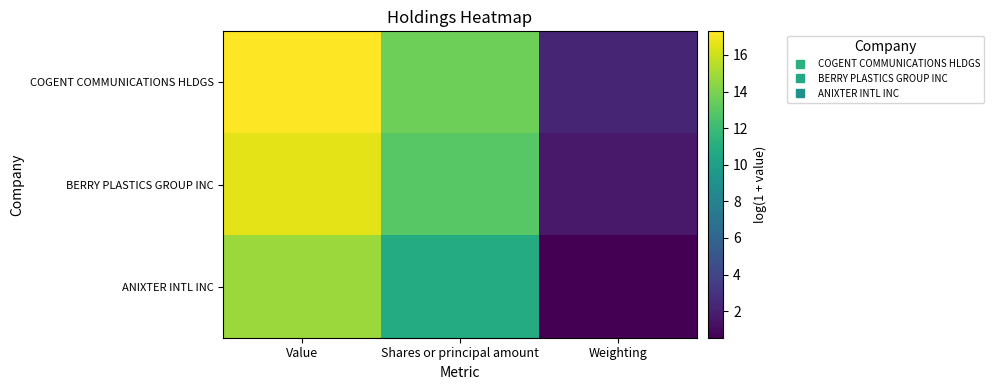

How many data points does each series have?

3